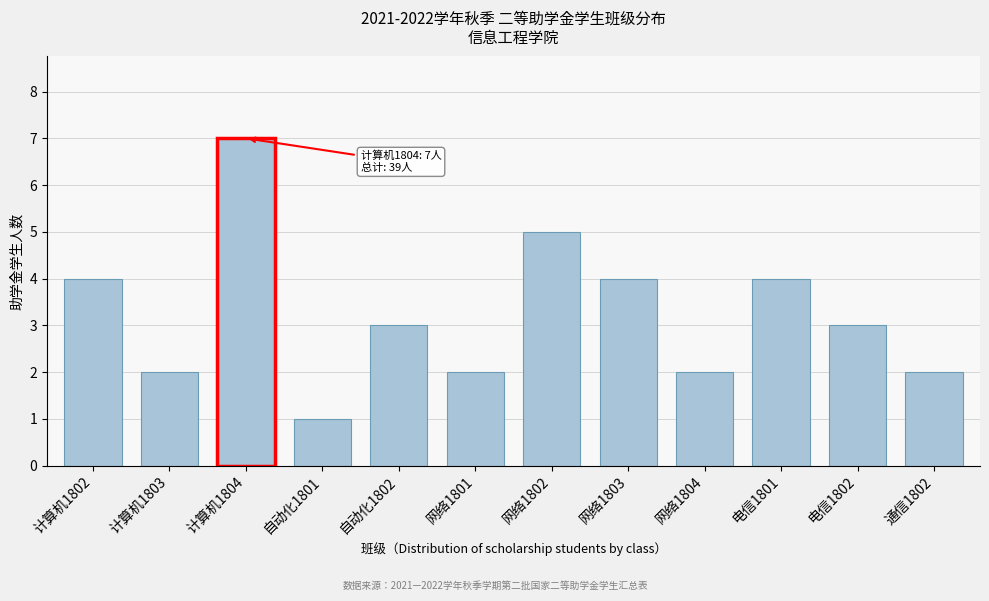

Reading left to right, transcribe all the data shown in this chart.

4	2	7	1	3	2	5	4	2	4	3	2